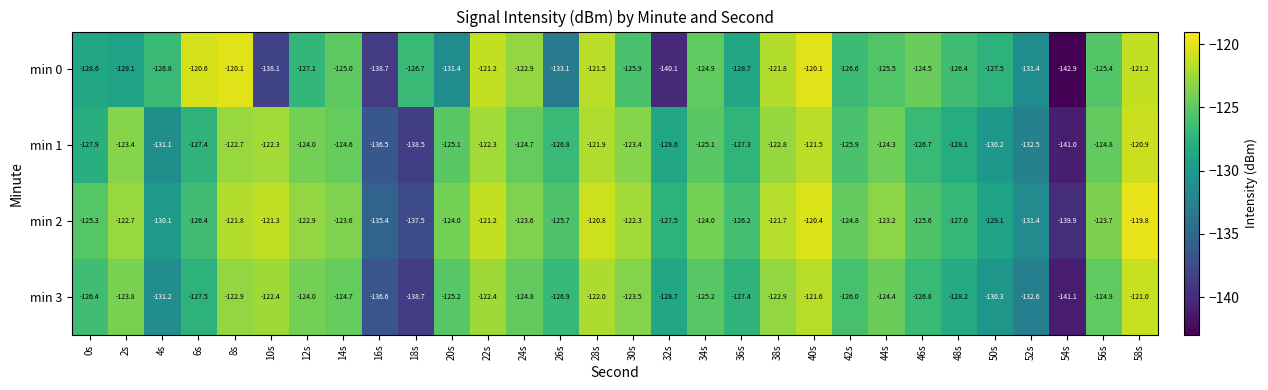

What is the sum of all min 0 values?

-3823.8